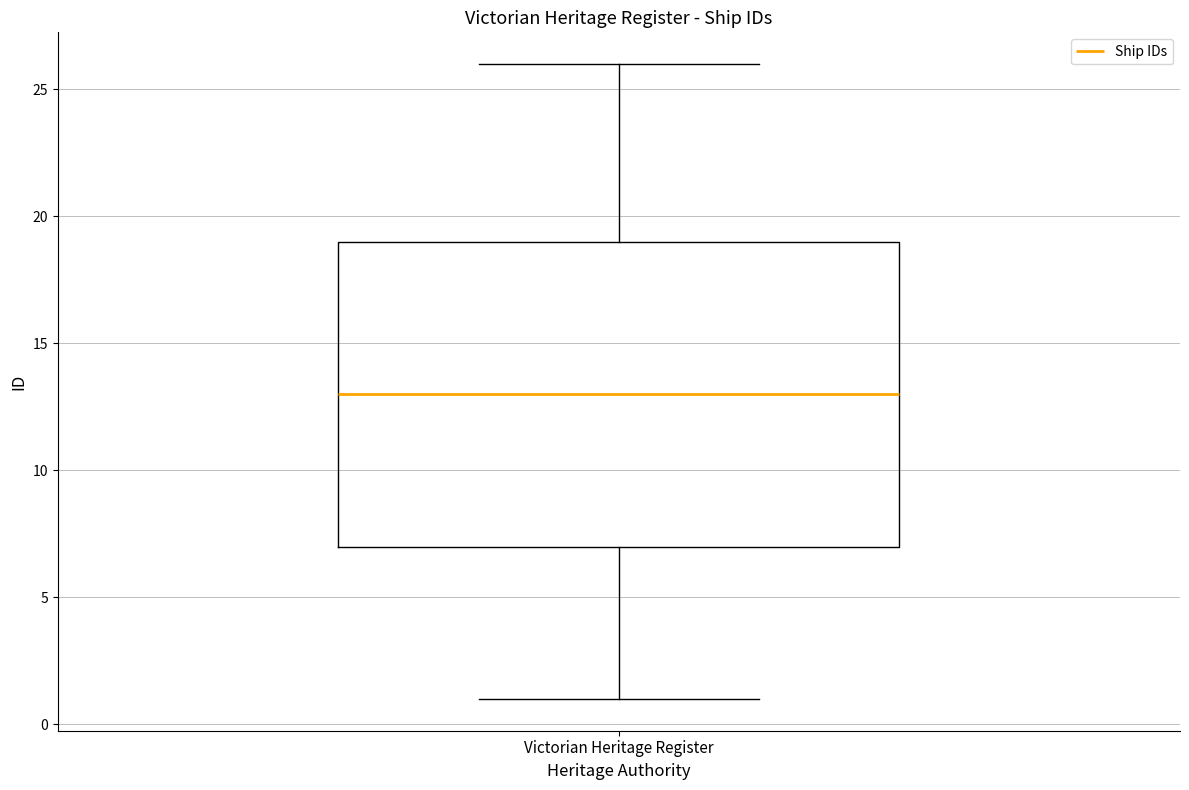

Read this box plot against the y-axis: the position of the median line, the range covered by the box, and the ends of both whiskers. The values are not printed on the chart, so give them approximately, as read against the axis.

median 13, box 7 to 19, whiskers 1 to 26